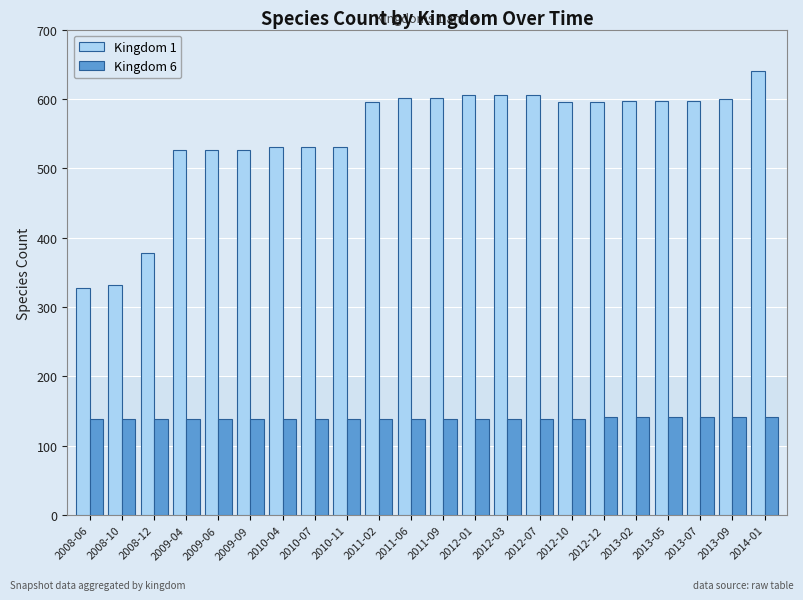

Is the value of Kingdom 1 at 2012-12 greater than the value of Kingdom 6 at 2009-04?

Yes